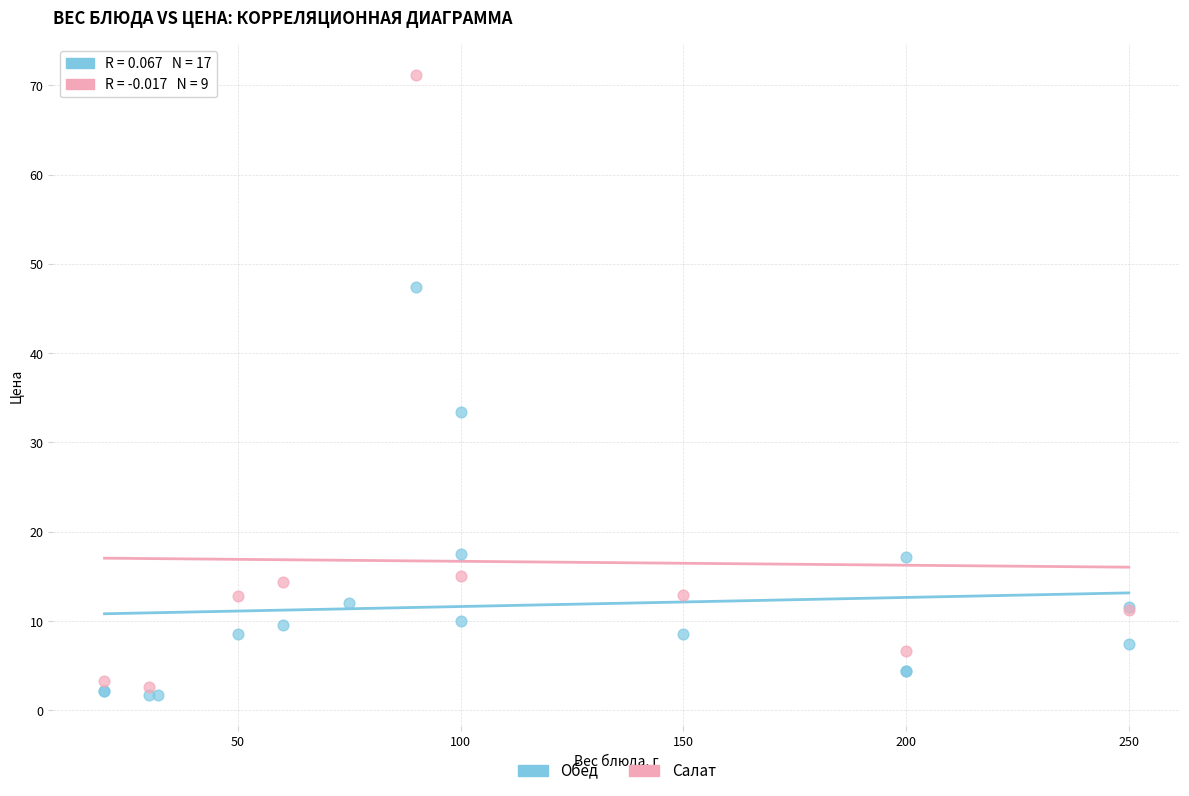

Which series has the largest Y range (max minus min)?

Салат